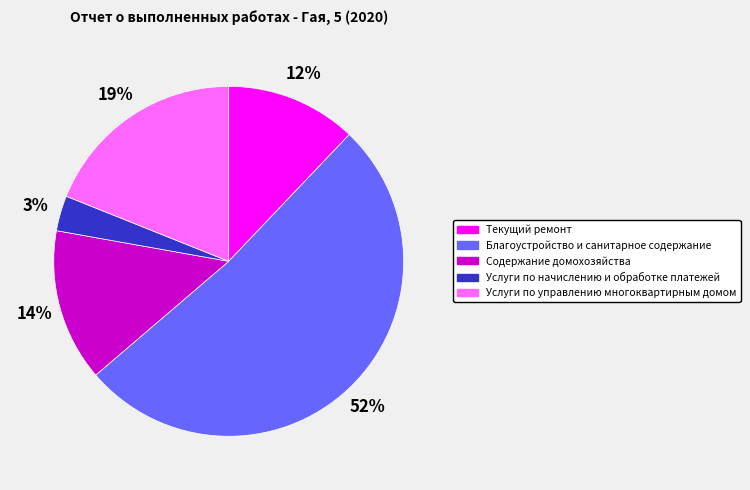

The Содержание домохозяйства slice represents 14% of the pie. True or false?

True